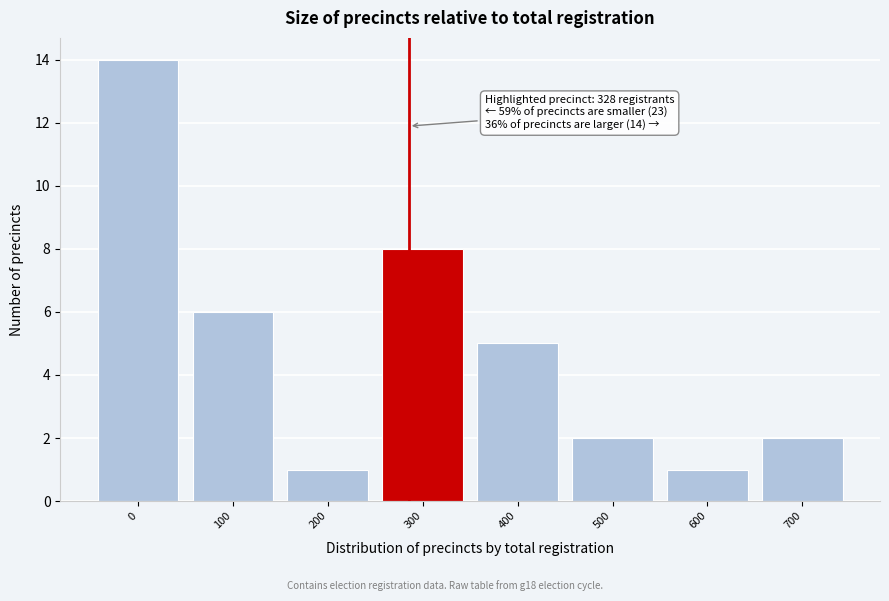

Reading left to right, what are all the values shown in this chart?

0=14	100=6	200=1	300=8	400=5	500=2	600=1	700=2